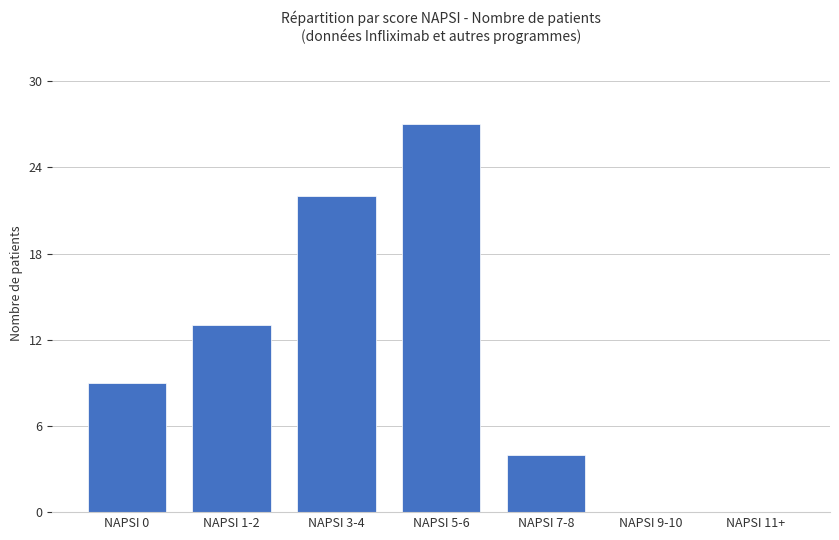

Reading left to right, extract all data points from this chart.

9	13	22	27	4	0	0